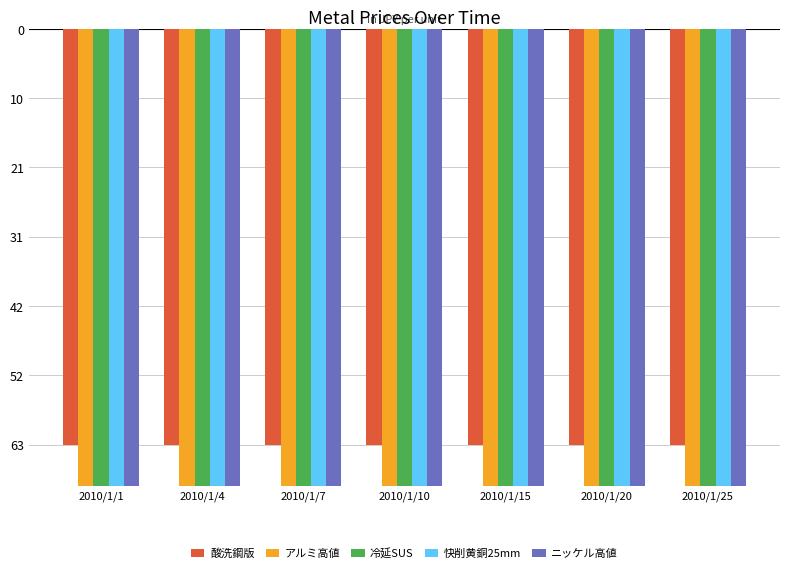

What is the sum of the ニッケル高値 values at 2010/1/4 and 2010/1/15?

-3700